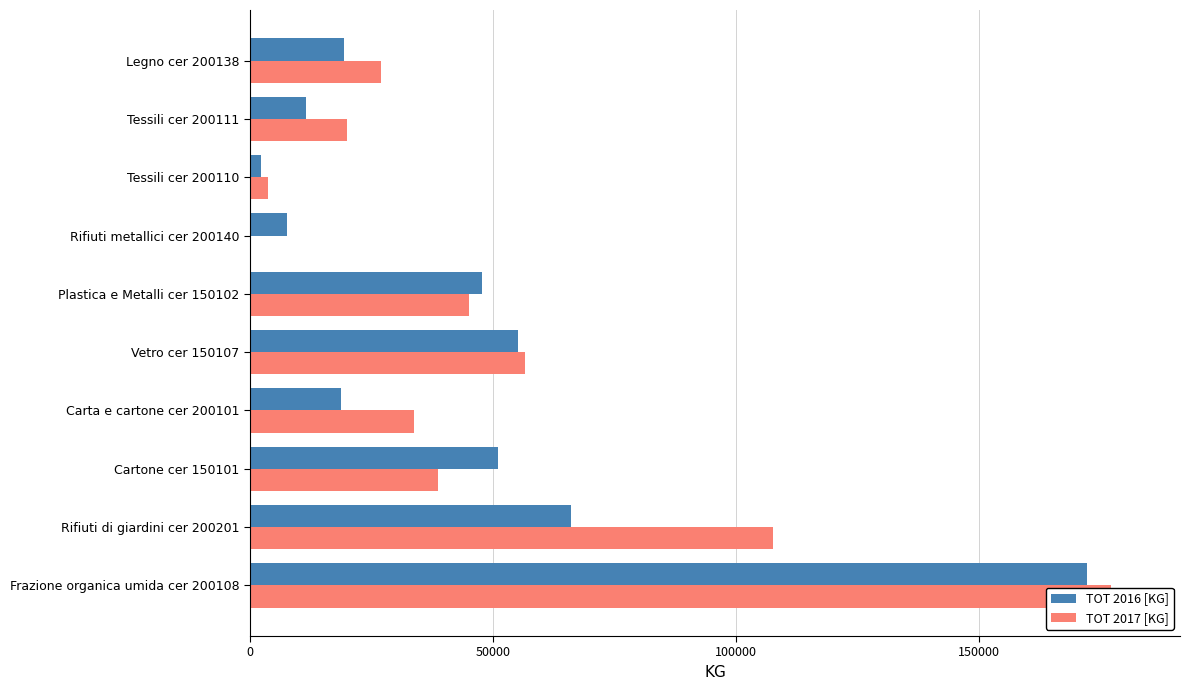

Which series has the largest total across all categories?

TOT 2017 [KG]